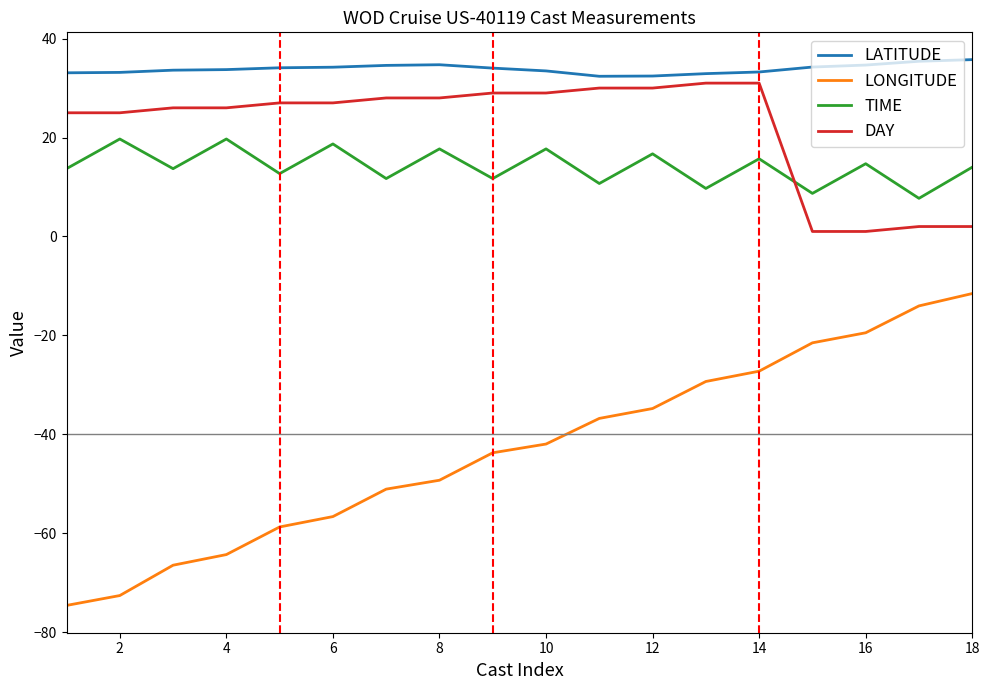

Which series has the largest range (max minus min)?

LONGITUDE